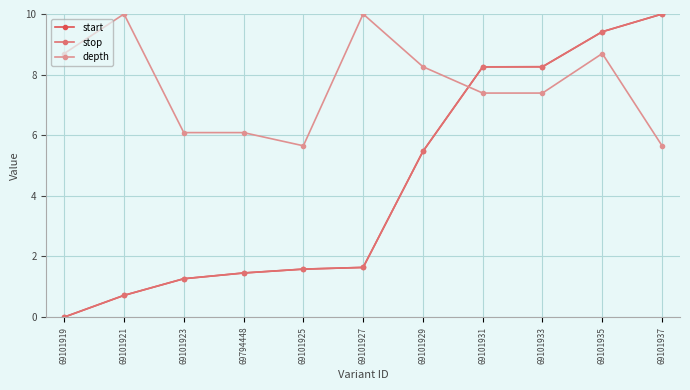

What is the approximate value of start at 69101927?

1.6